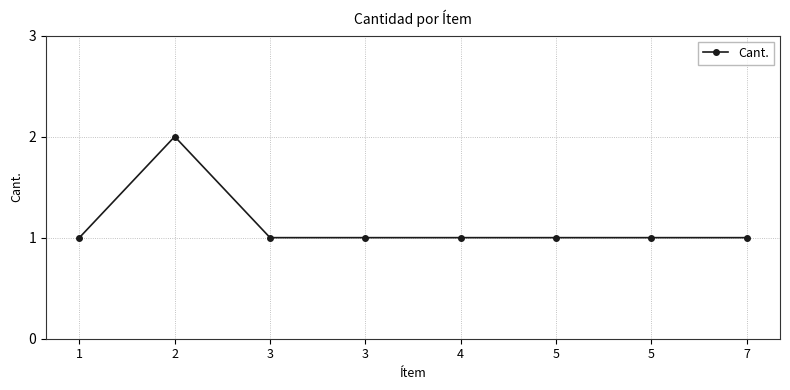

How many categories are shown in the chart?

8